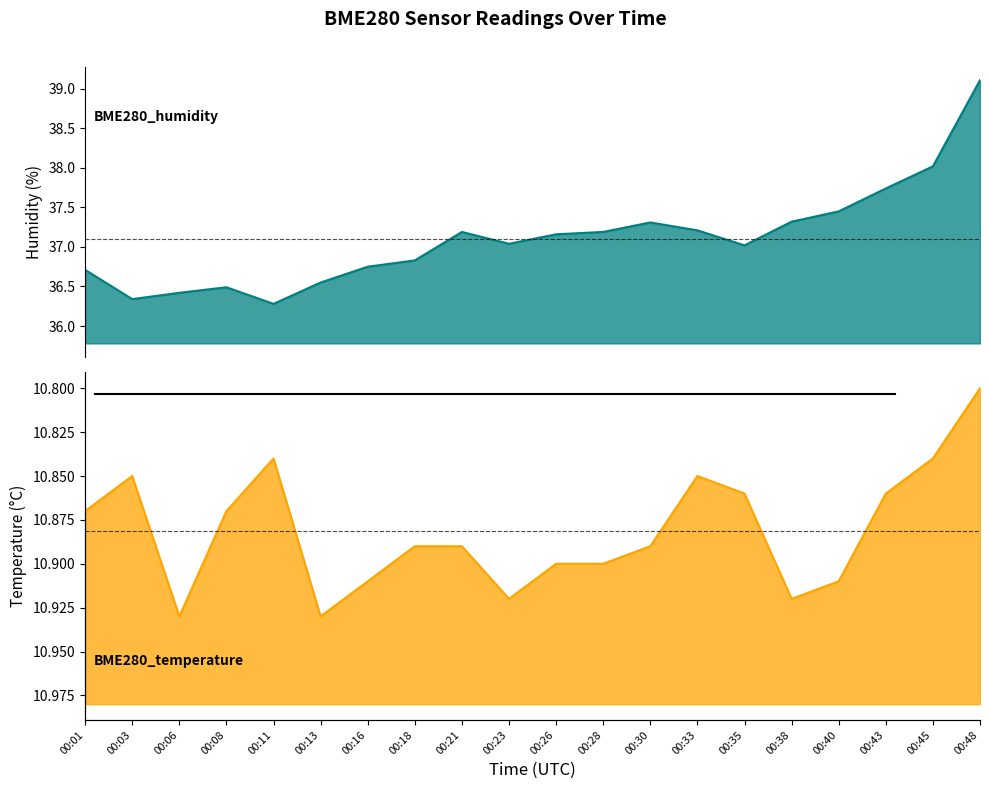

Reading right to left, transcribe all the data shown in this chart.

BME280_humidity: 39.1	38.0	37.7	37.5	37.3	37.0	37.2	37.3	37.2	37.2	37.0	37.2	36.8	36.8	36.5	36.3	36.5	36.4	36.3	36.7
BME280_temperature: 10.8	10.8	10.9	10.9	10.9	10.9	10.8	10.9	10.9	10.9	10.9	10.9	10.9	10.9	10.9	10.8	10.9	10.9	10.8	10.9